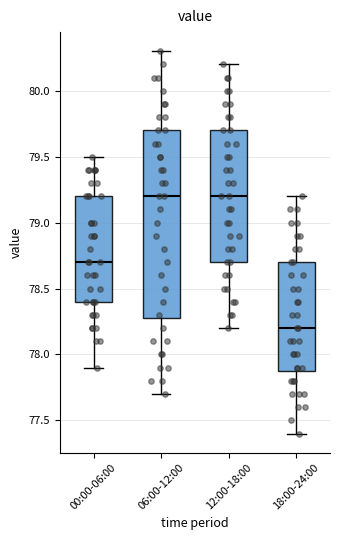

Reading left to right, read every box against the y-axis: the position of its median line, the range the box covers, and the ends of its whiskers. The values are not printed on the chart, so give them approximately, as read against the axis.

00:00-06:00: median 78.7, box 78.4 to 79.2, whiskers 77.9 to 79.5
06:00-12:00: median 79.2, box 78.3 to 79.7, whiskers 77.7 to 80.3
12:00-18:00: median 79.2, box 78.7 to 79.7, whiskers 78.2 to 80.2
18:00-24:00: median 78.2, box 77.9 to 78.7, whiskers 77.4 to 79.2